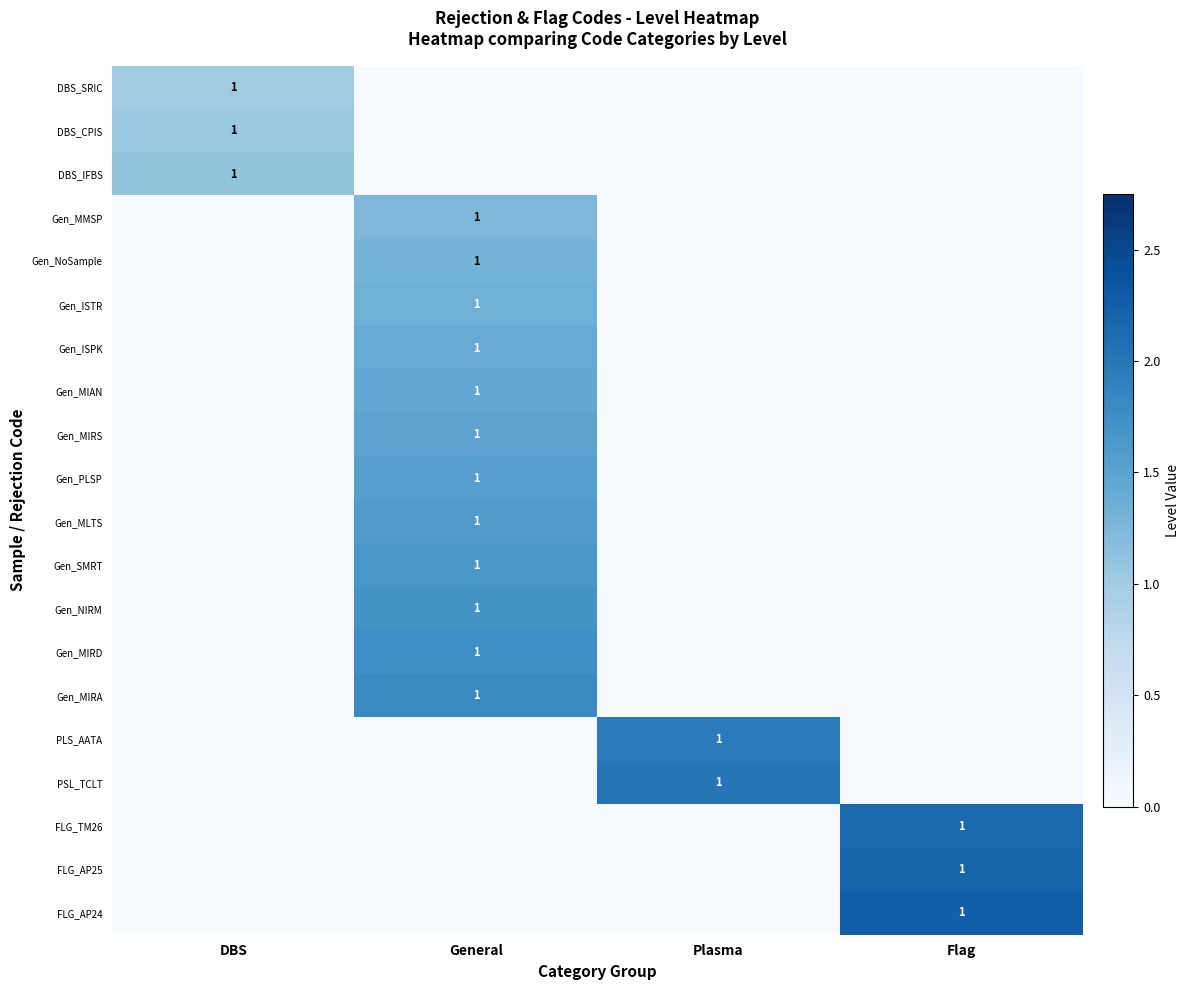

The value of Gen_SMRT at General is 2. True or false?

False